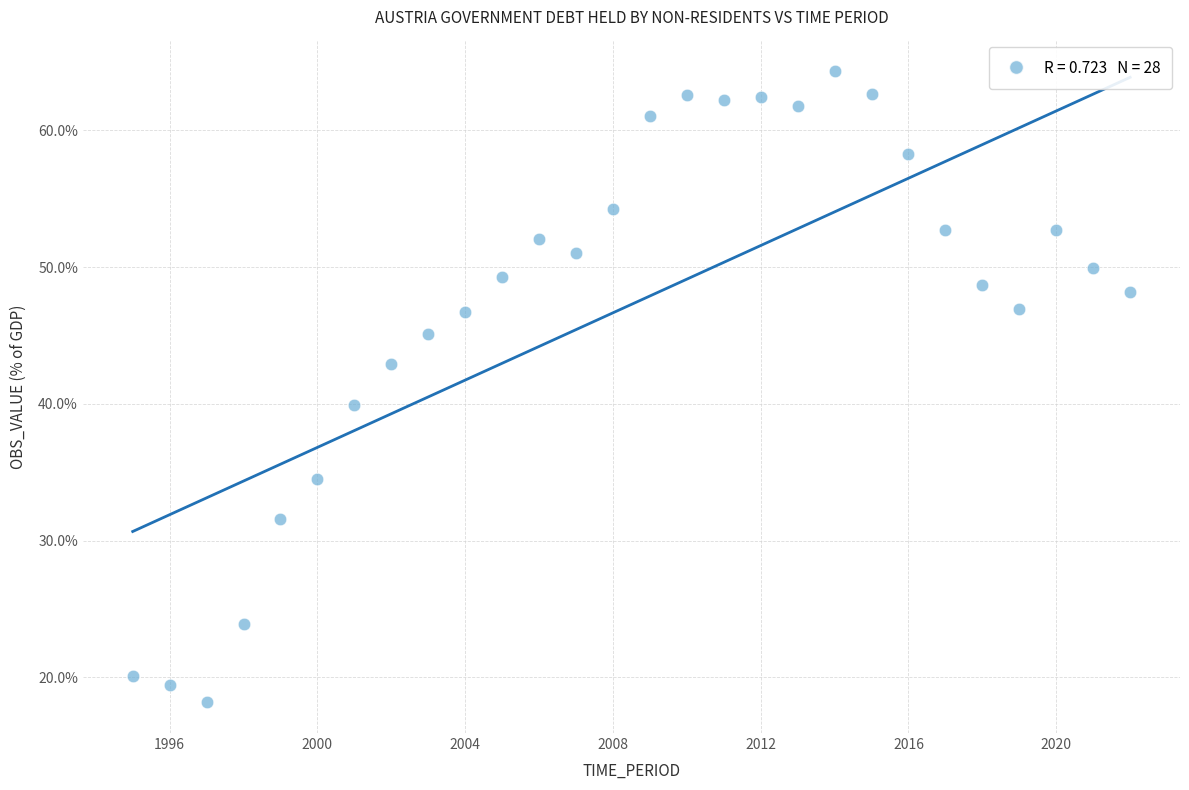

What Y value in the scatter plot is closest to 41?

39.9